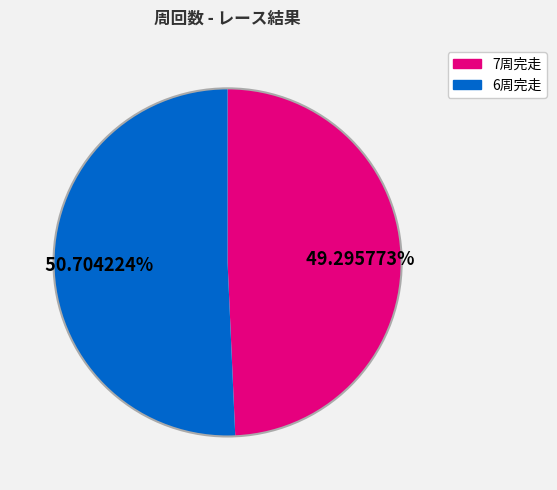

Is there any slice that represents more than half of the pie?

Yes